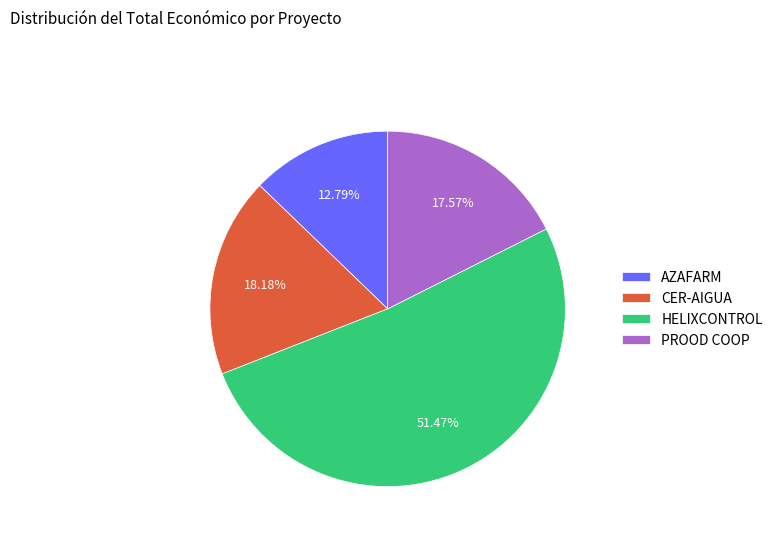

The HELIXCONTROL slice represents 66% of the pie. True or false?

False